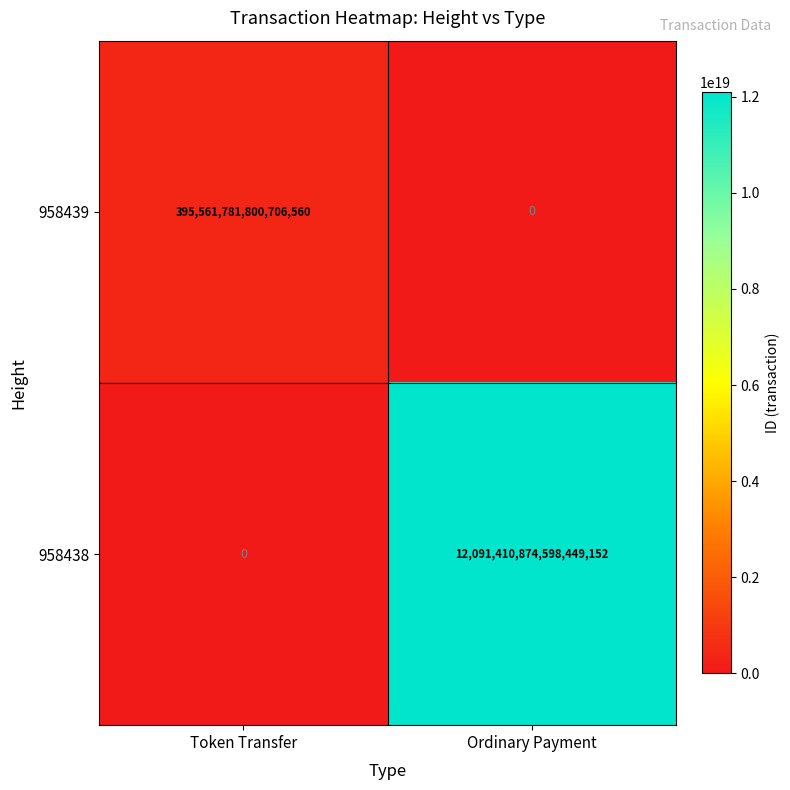

Between Token Transfer and Ordinary Payment, which series saw the biggest shift?

958438